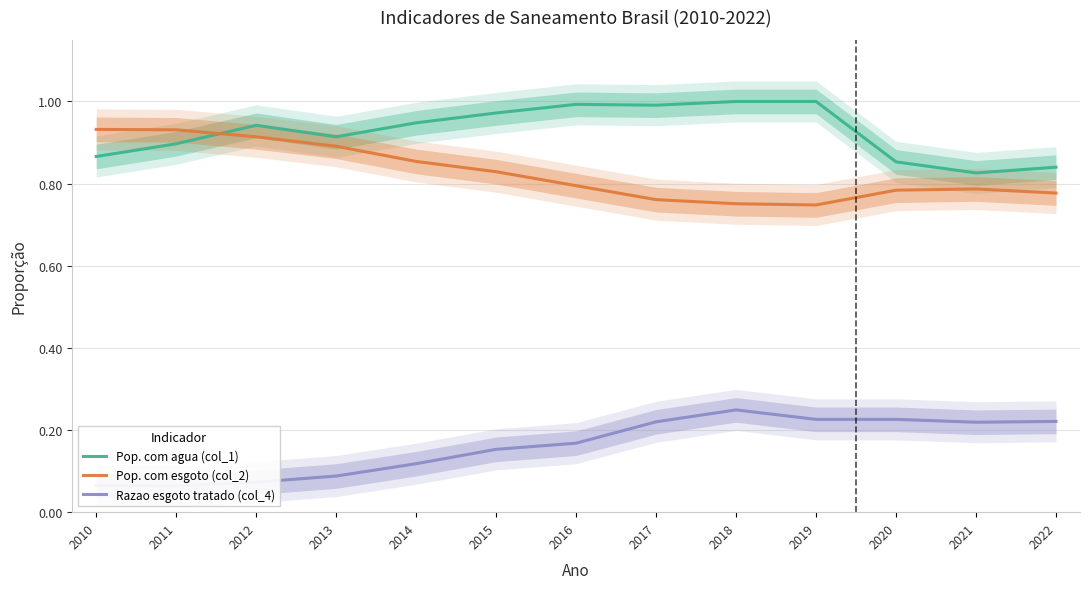

What is the sum of the Razao esgoto tratado (col_4) values at 2015 and 2016?

0.3